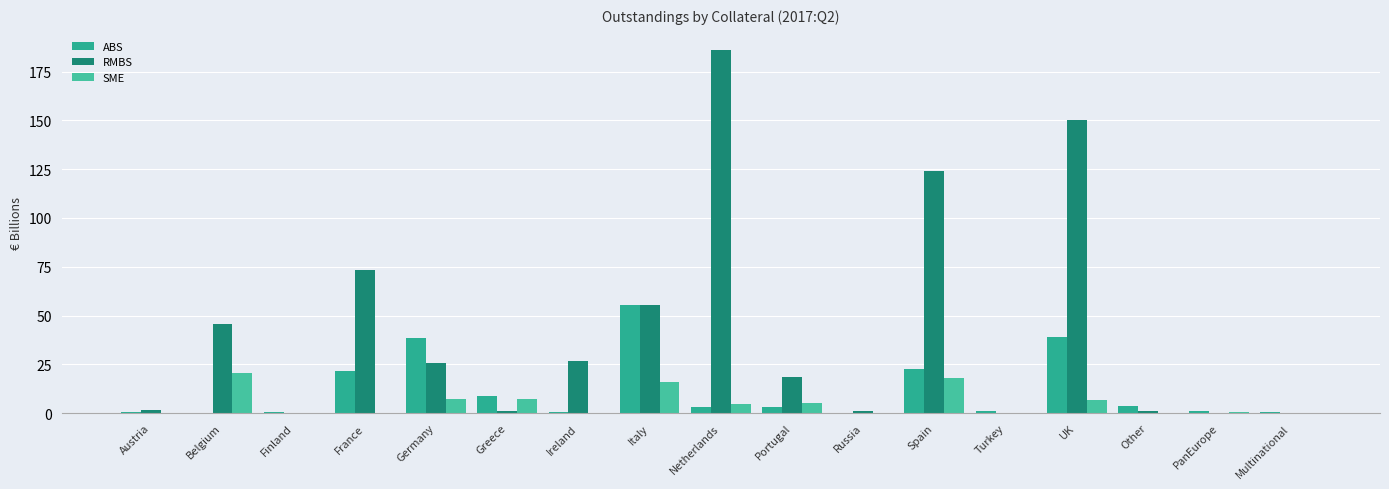

Are the bars grouped side by side (vs. stacked)?

Yes